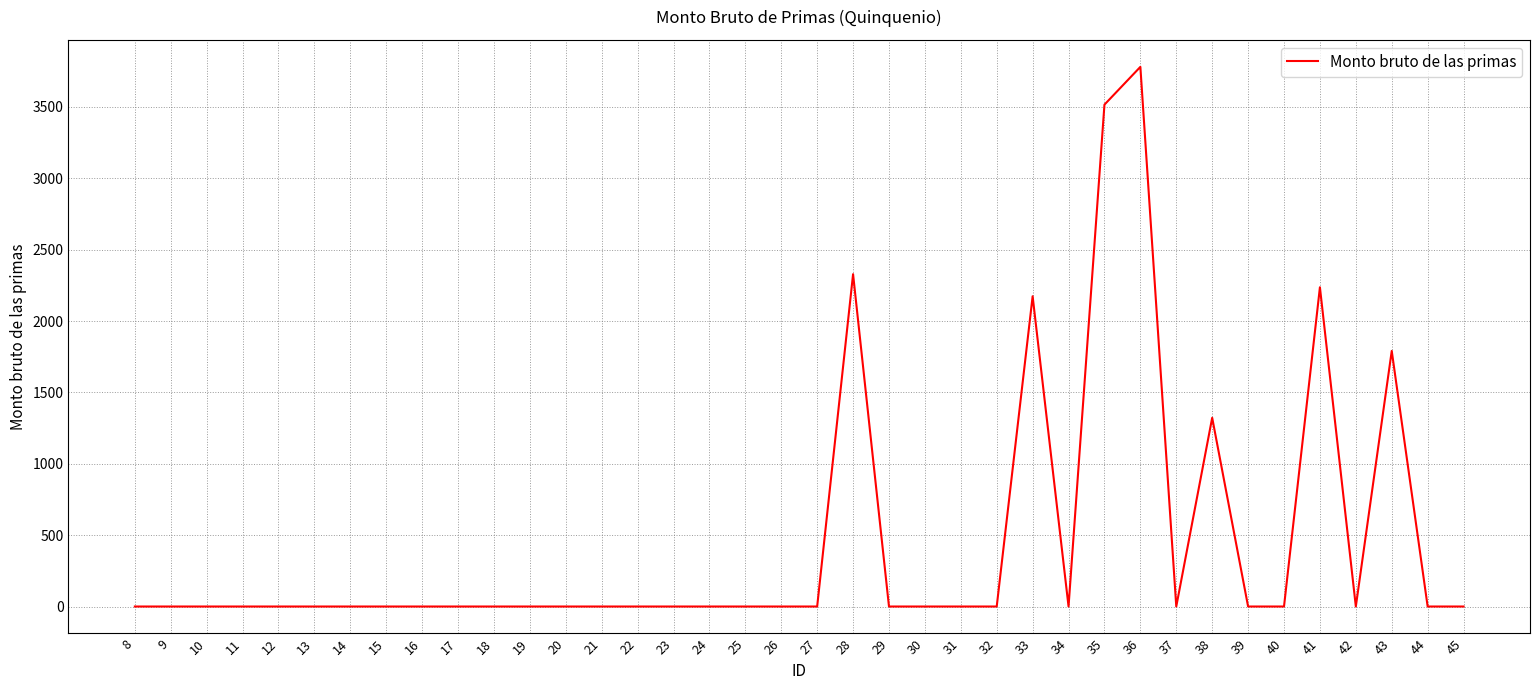

Reading right to left, what are all the values shown in this chart?

0.0	0.0	1790.7	0.0	2236.7	0.0	0.0	1322.4	0.0	3781.0	3516.4	0.0	2173.8	0.0	0.0	0.0	0.0	2328.6	0.0	0.0	0.0	0.0	0.0	0.0	0.0	0.0	0.0	0.0	0.0	0.0	0.0	0.0	0.0	0.0	0.0	0.0	0.0	0.0